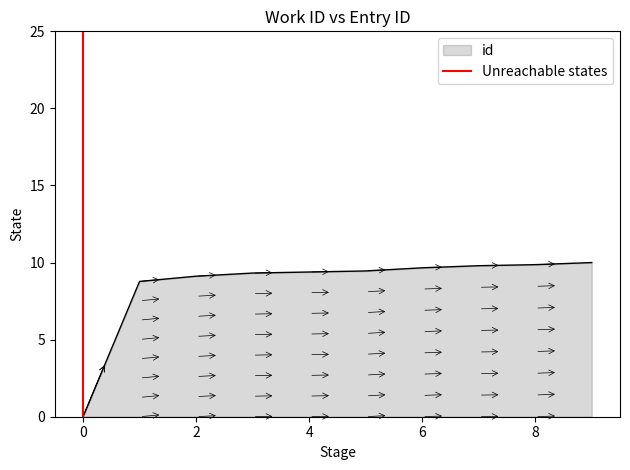

Is it true that id equals 9.7 at 6?

True